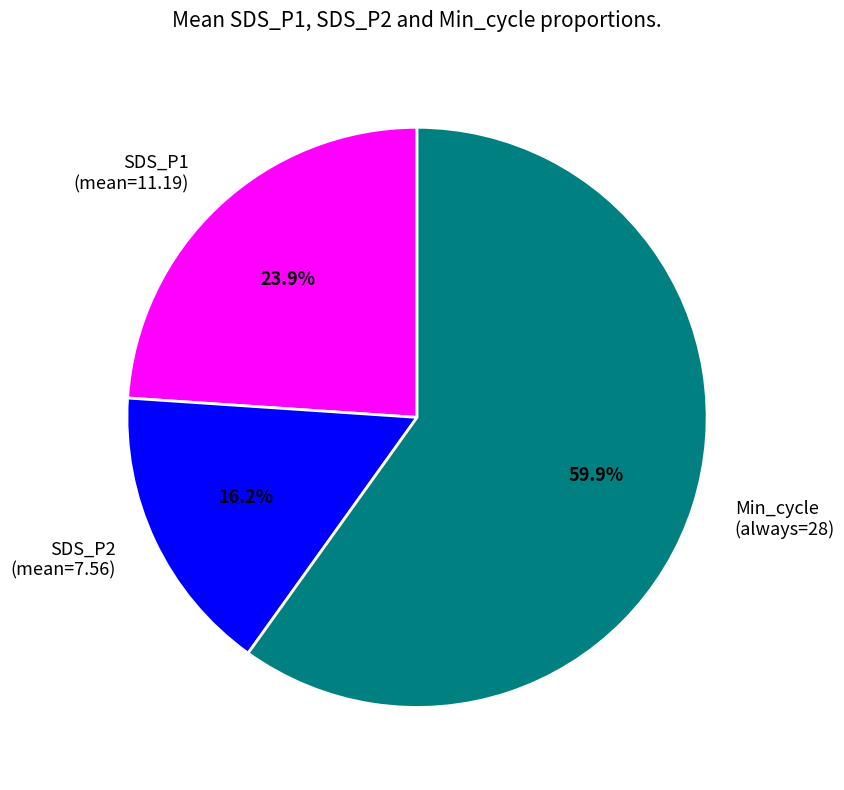

Is there a majority slice in this chart?

Yes